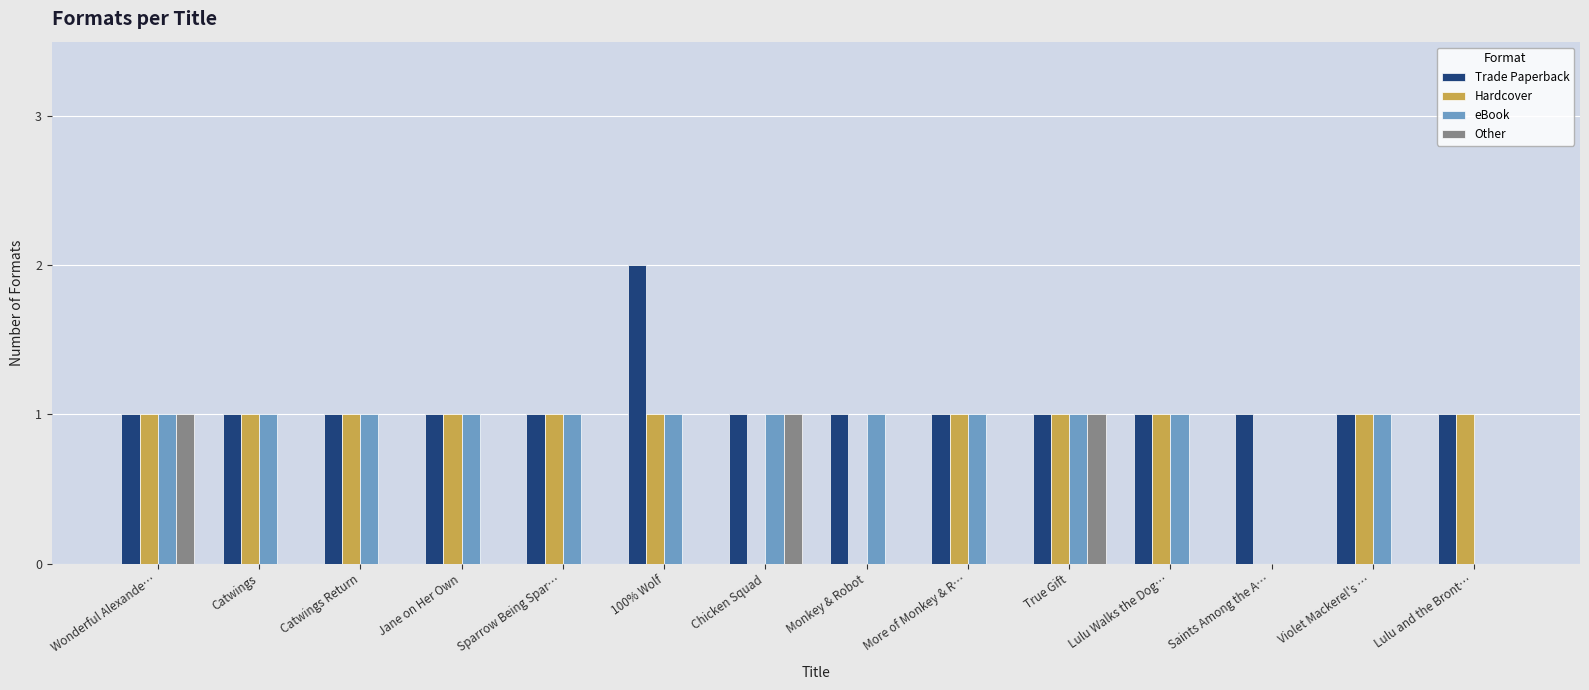

Are the bars horizontal?

No